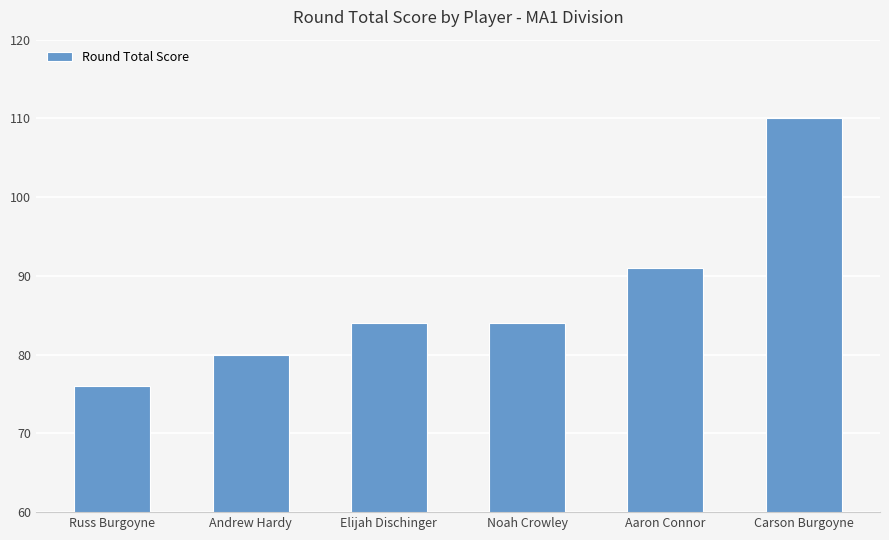

What is the change in value from Noah Crowley to Aaron Connor?

+7